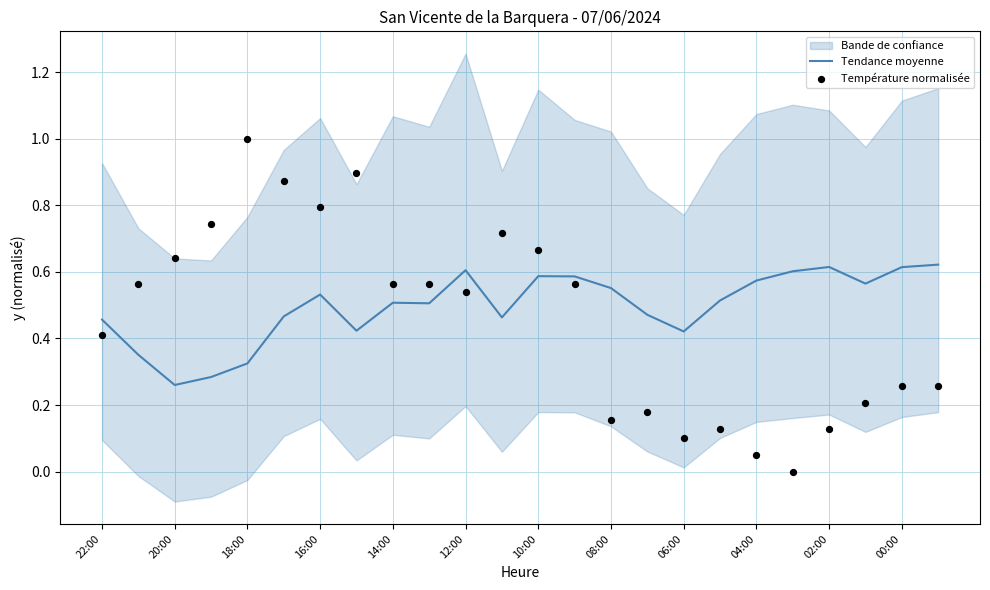

Which series has the largest total across all categories?

Tendance moyenne